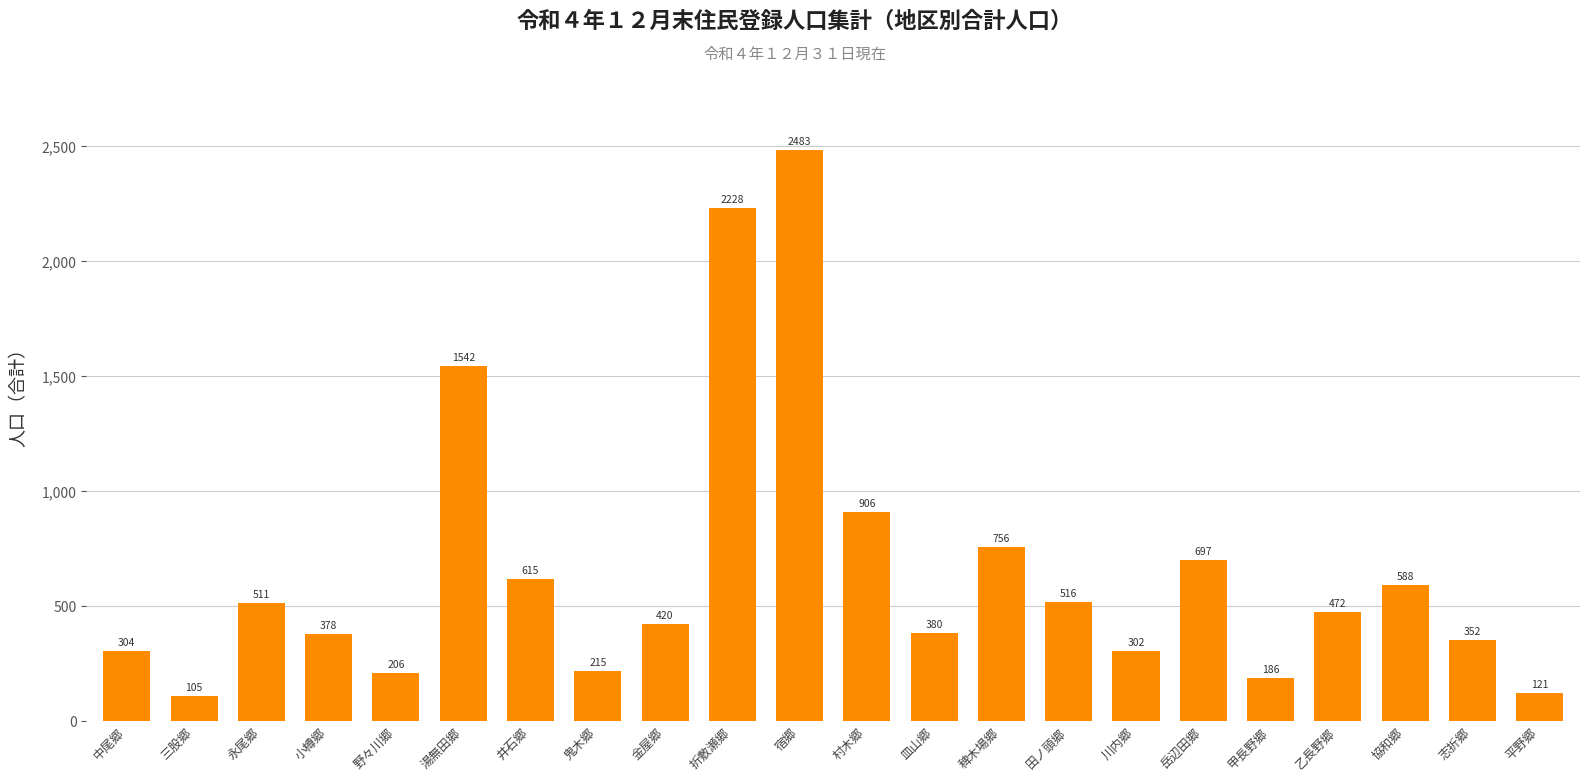

What is the difference between the maximum and minimum values?

2378